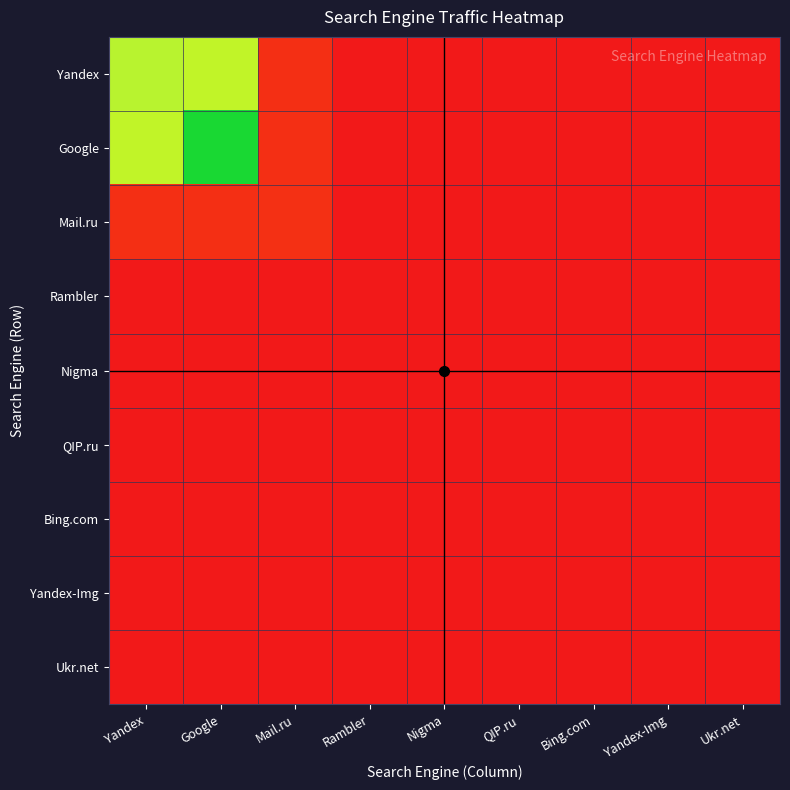

Which has a higher value, Rambler or Mail.ru?

Mail.ru